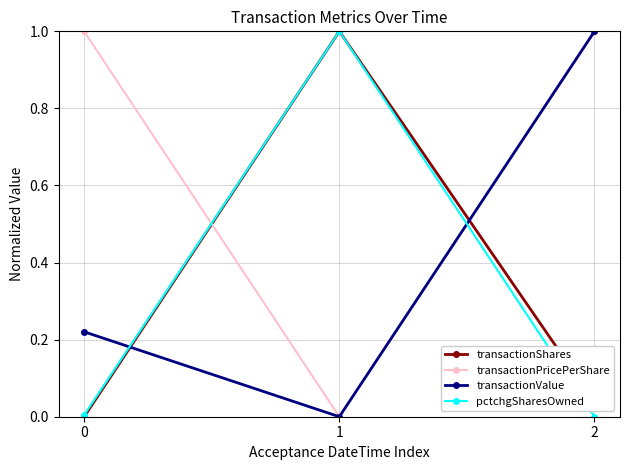

Does the chart have visible grid lines?

Yes